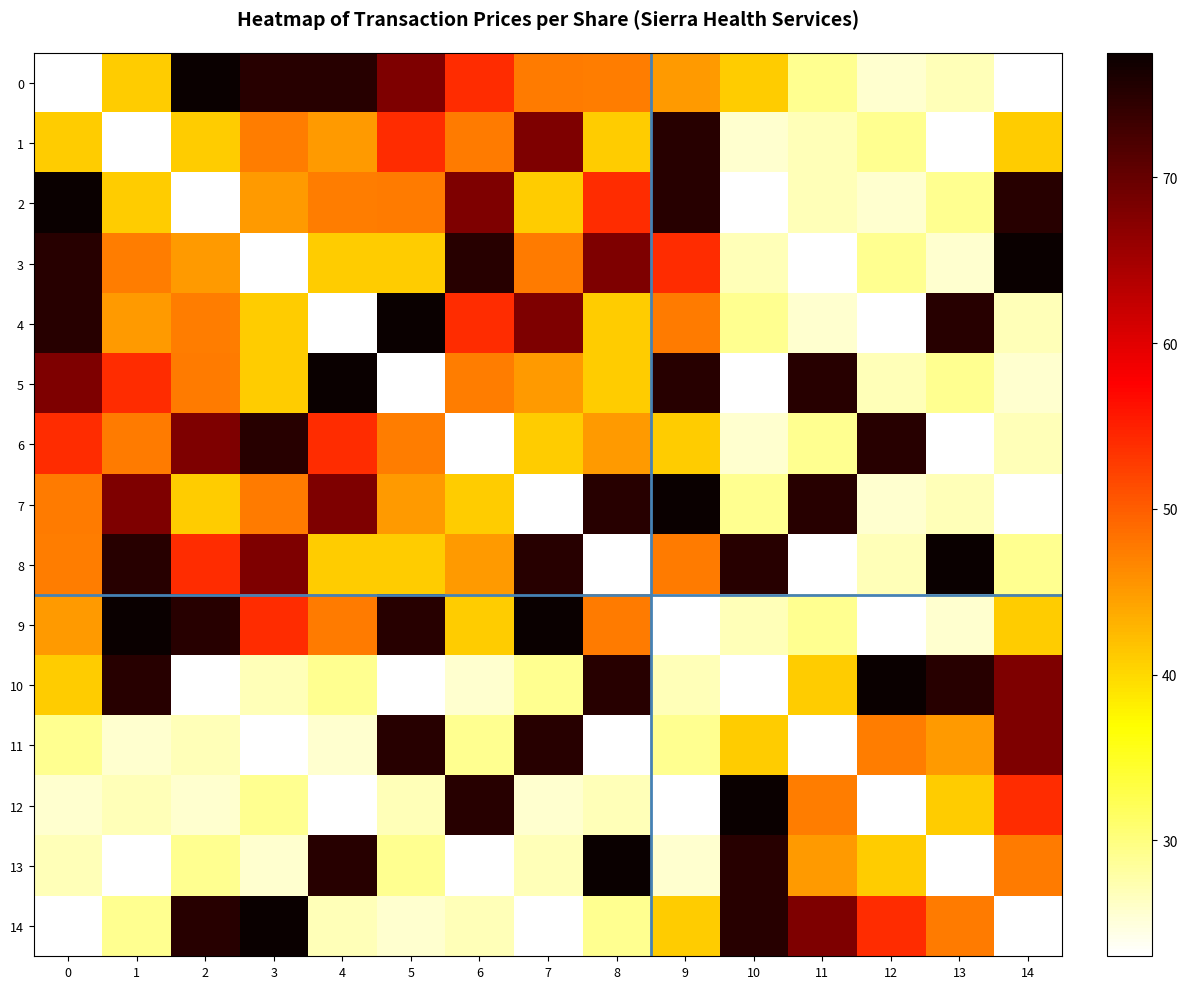

What is the difference between the highest and lowest values at 9?

54.5